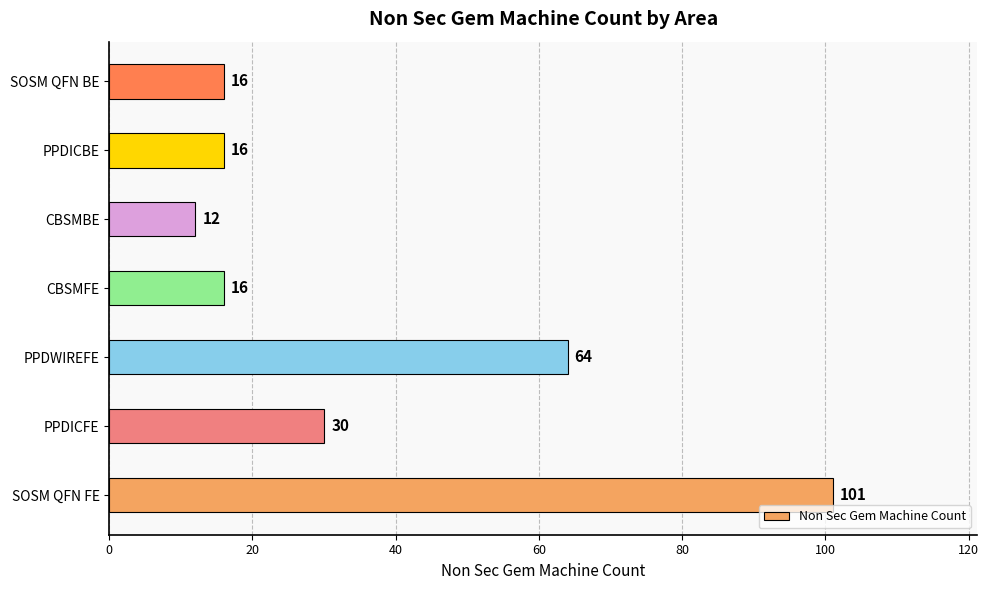

Approximately how many times larger is the value at PPDICFE compared to CBSMBE?

2.5